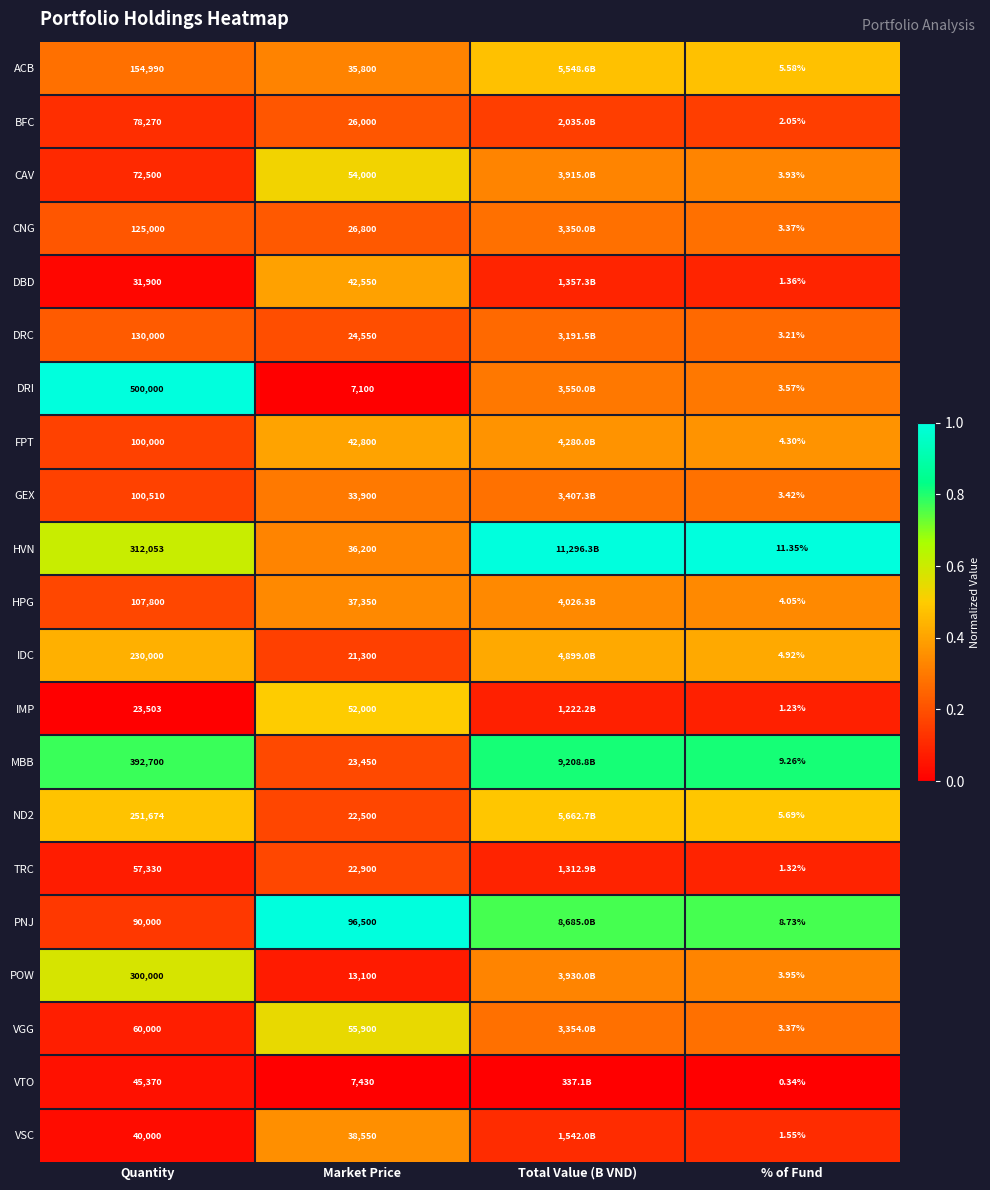

Between Quantity and Market Price, which series saw the biggest shift?

DRI